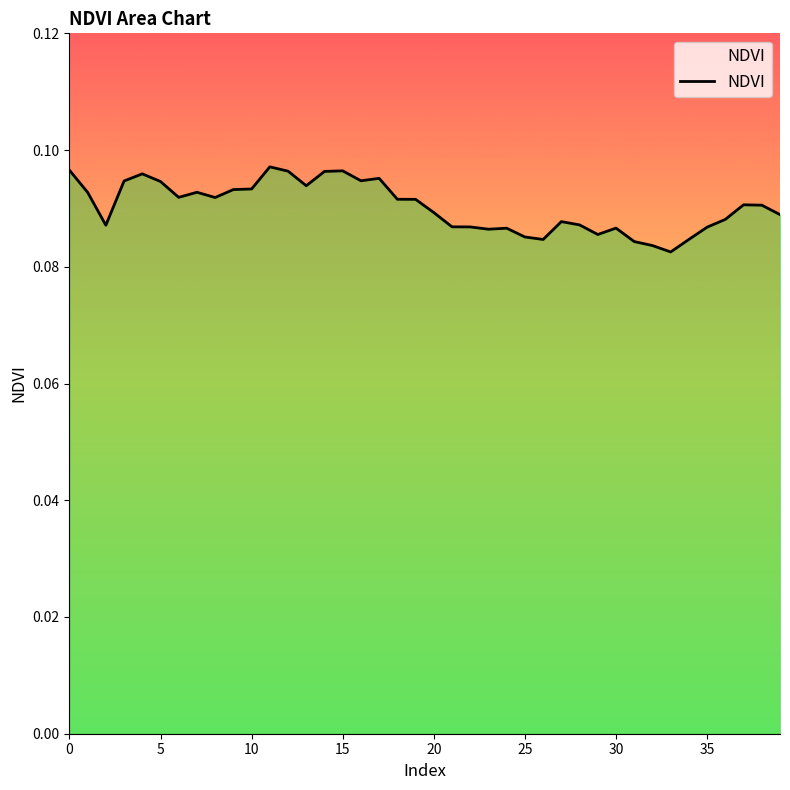

How many interior local peaks (higher than both neighbors) does the data have?

9